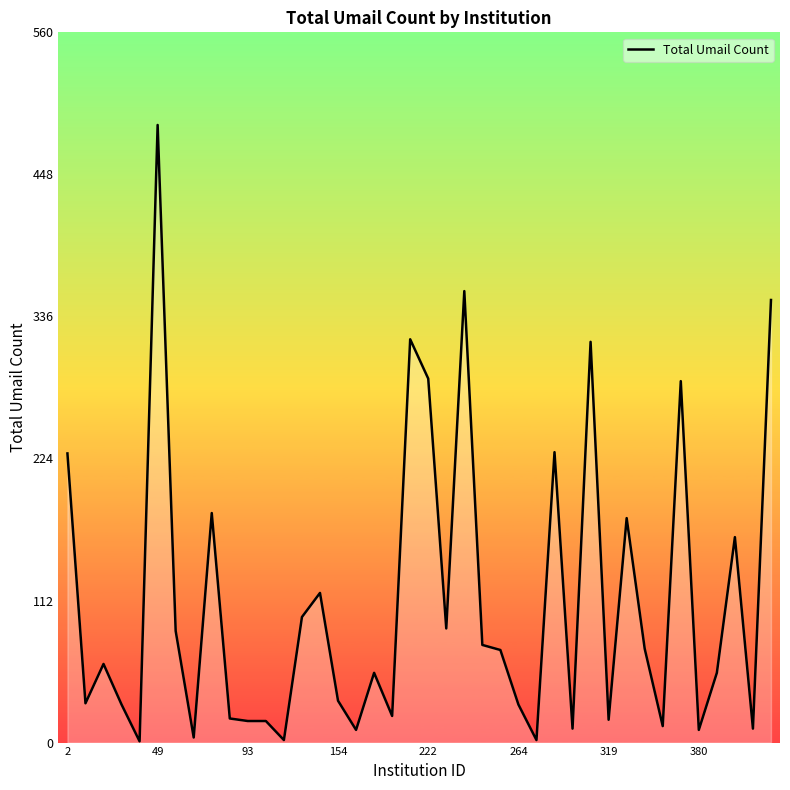

What is the difference between the maximum and minimum values?

486